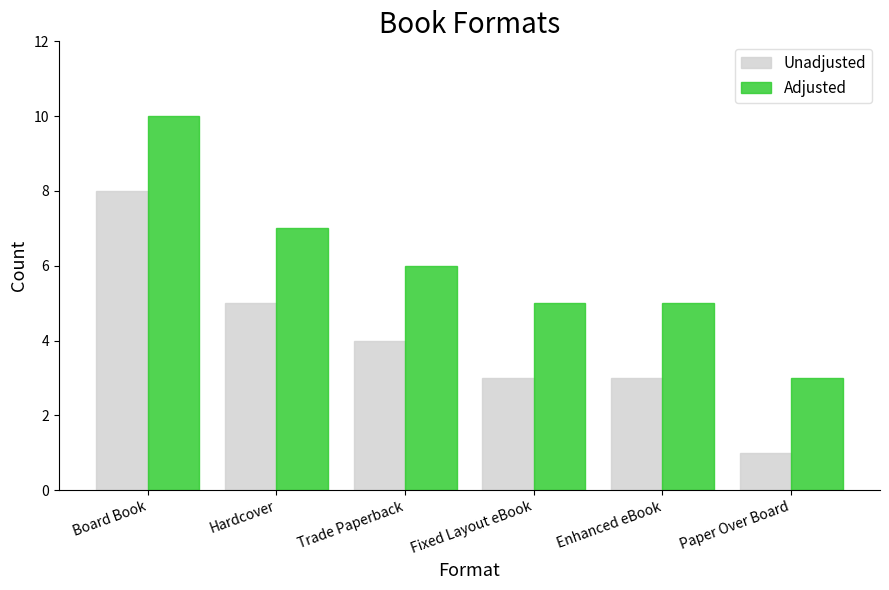

Which category has the lowest value across all series?

Paper Over Board